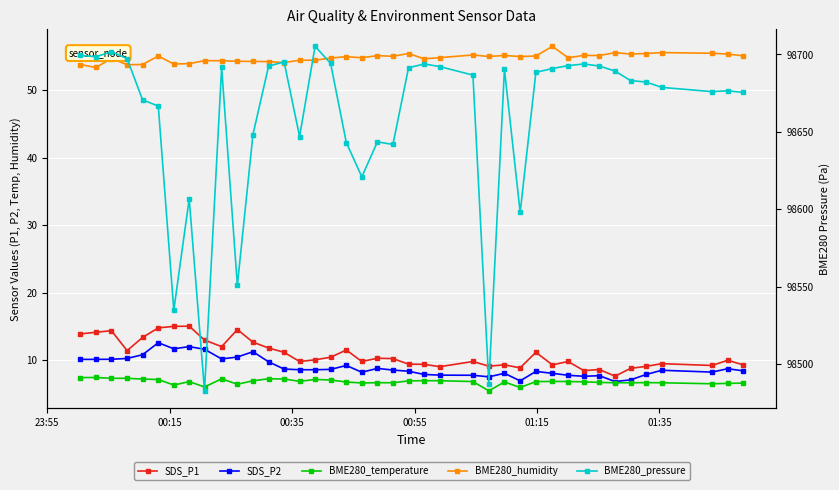

How many data points in SDS_P2 are above 8?

29